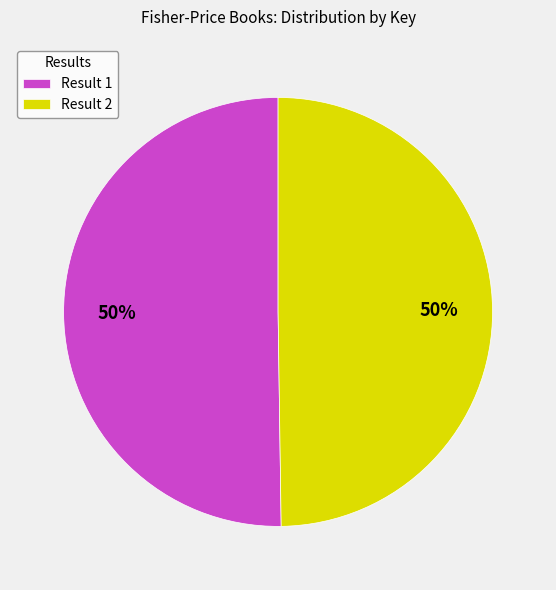

Approximately how many times larger is the value at Result 1 compared to Result 2?

1.0